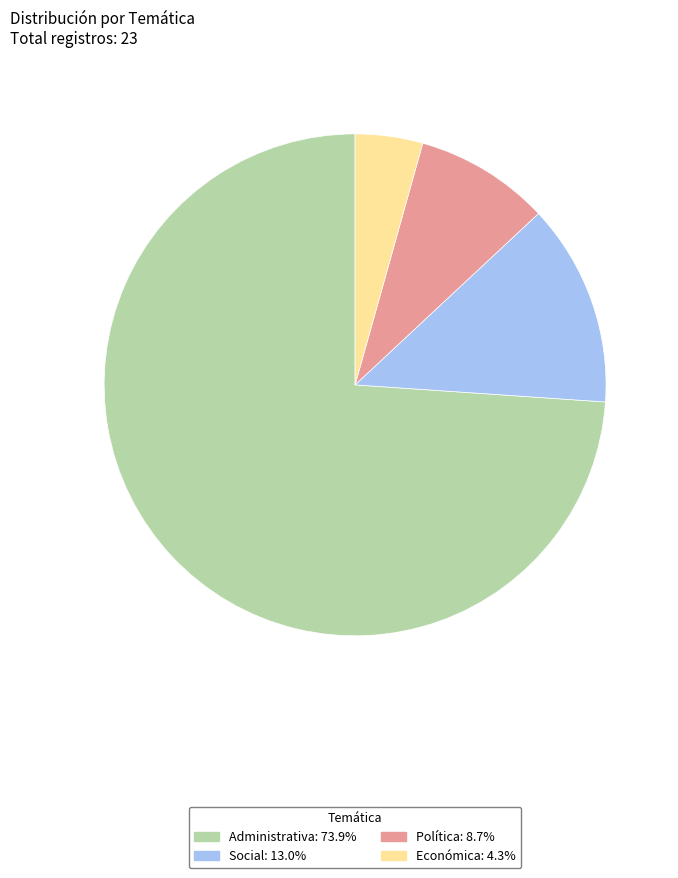

Does any single category account for the majority?

Yes